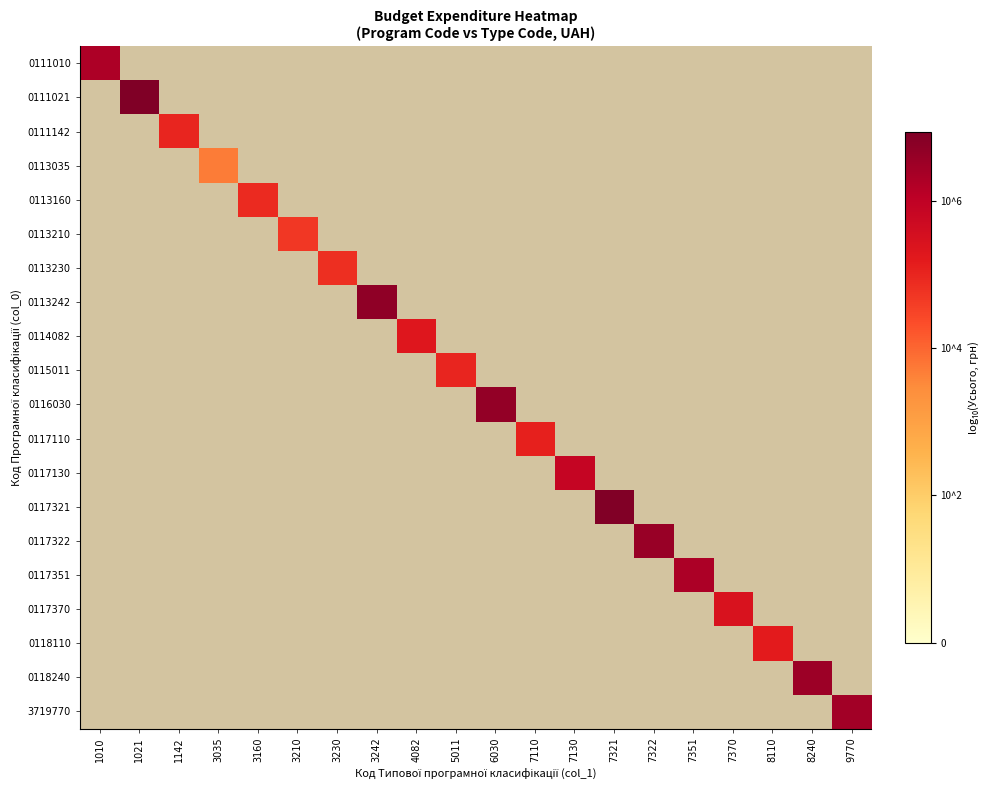

Reading right to left, extract all data points from this chart.

0111010: 9770=0.0	8240=0.0	8110=0.0	7370=0.0	7351=0.0	7322=0.0	7321=0.0	7130=0.0	7110=0.0	6030=0.0	5011=0.0	4082=0.0	3242=0.0	3230=0.0	3210=0.0	3160=0.0	3035=0.0	1142=0.0	1021=0.0	1010=6.3
0111021: 9770=0.0	8240=0.0	8110=0.0	7370=0.0	7351=0.0	7322=0.0	7321=0.0	7130=0.0	7110=0.0	6030=0.0	5011=0.0	4082=0.0	3242=0.0	3230=0.0	3210=0.0	3160=0.0	3035=0.0	1142=0.0	1021=6.9	1010=0.0
0111142: 9770=0.0	8240=0.0	8110=0.0	7370=0.0	7351=0.0	7322=0.0	7321=0.0	7130=0.0	7110=0.0	6030=0.0	5011=0.0	4082=0.0	3242=0.0	3230=0.0	3210=0.0	3160=0.0	3035=0.0	1142=5.0	1021=0.0	1010=0.0
0113035: 9770=0.0	8240=0.0	8110=0.0	7370=0.0	7351=0.0	7322=0.0	7321=0.0	7130=0.0	7110=0.0	6030=0.0	5011=0.0	4082=0.0	3242=0.0	3230=0.0	3210=0.0	3160=0.0	3035=3.7	1142=0.0	1021=0.0	1010=0.0
0113160: 9770=0.0	8240=0.0	8110=0.0	7370=0.0	7351=0.0	7322=0.0	7321=0.0	7130=0.0	7110=0.0	6030=0.0	5011=0.0	4082=0.0	3242=0.0	3230=0.0	3210=0.0	3160=4.9	3035=0.0	1142=0.0	1021=0.0	1010=0.0
0113210: 9770=0.0	8240=0.0	8110=0.0	7370=0.0	7351=0.0	7322=0.0	7321=0.0	7130=0.0	7110=0.0	6030=0.0	5011=0.0	4082=0.0	3242=0.0	3230=0.0	3210=4.7	3160=0.0	3035=0.0	1142=0.0	1021=0.0	1010=0.0
0113230: 9770=0.0	8240=0.0	8110=0.0	7370=0.0	7351=0.0	7322=0.0	7321=0.0	7130=0.0	7110=0.0	6030=0.0	5011=0.0	4082=0.0	3242=0.0	3230=4.8	3210=0.0	3160=0.0	3035=0.0	1142=0.0	1021=0.0	1010=0.0
0113242: 9770=0.0	8240=0.0	8110=0.0	7370=0.0	7351=0.0	7322=0.0	7321=0.0	7130=0.0	7110=0.0	6030=0.0	5011=0.0	4082=0.0	3242=6.7	3230=0.0	3210=0.0	3160=0.0	3035=0.0	1142=0.0	1021=0.0	1010=0.0
0114082: 9770=0.0	8240=0.0	8110=0.0	7370=0.0	7351=0.0	7322=0.0	7321=0.0	7130=0.0	7110=0.0	6030=0.0	5011=0.0	4082=5.3	3242=0.0	3230=0.0	3210=0.0	3160=0.0	3035=0.0	1142=0.0	1021=0.0	1010=0.0
0115011: 9770=0.0	8240=0.0	8110=0.0	7370=0.0	7351=0.0	7322=0.0	7321=0.0	7130=0.0	7110=0.0	6030=0.0	5011=5.0	4082=0.0	3242=0.0	3230=0.0	3210=0.0	3160=0.0	3035=0.0	1142=0.0	1021=0.0	1010=0.0
0116030: 9770=0.0	8240=0.0	8110=0.0	7370=0.0	7351=0.0	7322=0.0	7321=0.0	7130=0.0	7110=0.0	6030=6.6	5011=0.0	4082=0.0	3242=0.0	3230=0.0	3210=0.0	3160=0.0	3035=0.0	1142=0.0	1021=0.0	1010=0.0
0117110: 9770=0.0	8240=0.0	8110=0.0	7370=0.0	7351=0.0	7322=0.0	7321=0.0	7130=0.0	7110=5.1	6030=0.0	5011=0.0	4082=0.0	3242=0.0	3230=0.0	3210=0.0	3160=0.0	3035=0.0	1142=0.0	1021=0.0	1010=0.0
0117130: 9770=0.0	8240=0.0	8110=0.0	7370=0.0	7351=0.0	7322=0.0	7321=0.0	7130=5.9	7110=0.0	6030=0.0	5011=0.0	4082=0.0	3242=0.0	3230=0.0	3210=0.0	3160=0.0	3035=0.0	1142=0.0	1021=0.0	1010=0.0
0117321: 9770=0.0	8240=0.0	8110=0.0	7370=0.0	7351=0.0	7322=0.0	7321=6.9	7130=0.0	7110=0.0	6030=0.0	5011=0.0	4082=0.0	3242=0.0	3230=0.0	3210=0.0	3160=0.0	3035=0.0	1142=0.0	1021=0.0	1010=0.0
0117322: 9770=0.0	8240=0.0	8110=0.0	7370=0.0	7351=0.0	7322=6.6	7321=0.0	7130=0.0	7110=0.0	6030=0.0	5011=0.0	4082=0.0	3242=0.0	3230=0.0	3210=0.0	3160=0.0	3035=0.0	1142=0.0	1021=0.0	1010=0.0
0117351: 9770=0.0	8240=0.0	8110=0.0	7370=0.0	7351=6.3	7322=0.0	7321=0.0	7130=0.0	7110=0.0	6030=0.0	5011=0.0	4082=0.0	3242=0.0	3230=0.0	3210=0.0	3160=0.0	3035=0.0	1142=0.0	1021=0.0	1010=0.0
0117370: 9770=0.0	8240=0.0	8110=0.0	7370=5.4	7351=0.0	7322=0.0	7321=0.0	7130=0.0	7110=0.0	6030=0.0	5011=0.0	4082=0.0	3242=0.0	3230=0.0	3210=0.0	3160=0.0	3035=0.0	1142=0.0	1021=0.0	1010=0.0
0118110: 9770=0.0	8240=0.0	8110=5.2	7370=0.0	7351=0.0	7322=0.0	7321=0.0	7130=0.0	7110=0.0	6030=0.0	5011=0.0	4082=0.0	3242=0.0	3230=0.0	3210=0.0	3160=0.0	3035=0.0	1142=0.0	1021=0.0	1010=0.0
0118240: 9770=0.0	8240=6.5	8110=0.0	7370=0.0	7351=0.0	7322=0.0	7321=0.0	7130=0.0	7110=0.0	6030=0.0	5011=0.0	4082=0.0	3242=0.0	3230=0.0	3210=0.0	3160=0.0	3035=0.0	1142=0.0	1021=0.0	1010=0.0
3719770: 9770=6.4	8240=0.0	8110=0.0	7370=0.0	7351=0.0	7322=0.0	7321=0.0	7130=0.0	7110=0.0	6030=0.0	5011=0.0	4082=0.0	3242=0.0	3230=0.0	3210=0.0	3160=0.0	3035=0.0	1142=0.0	1021=0.0	1010=0.0